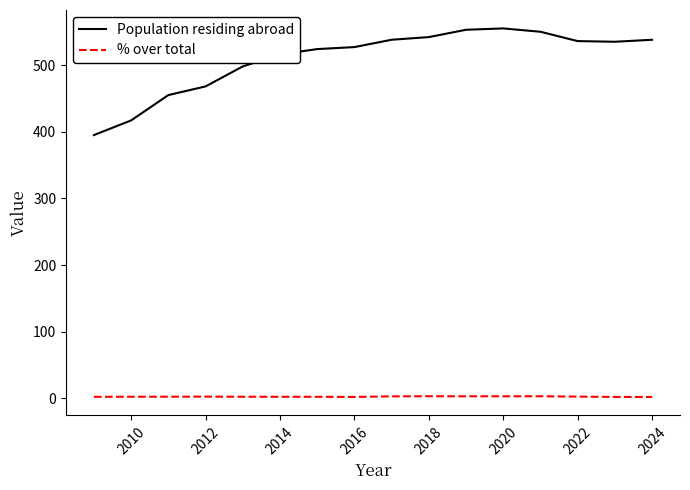

Which series has the largest total across all categories?

Population residing abroad